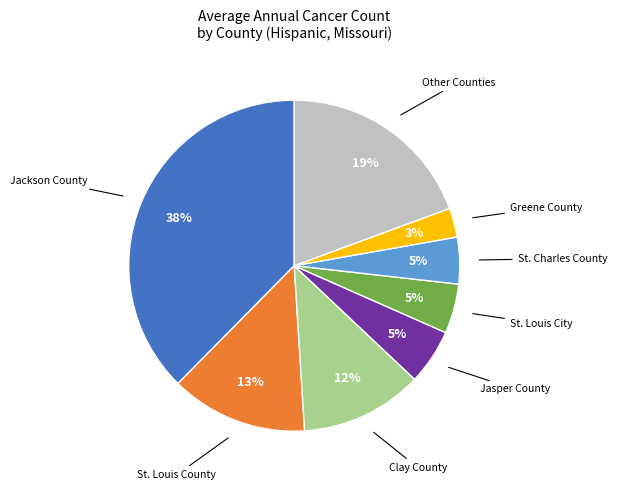

To the nearest percent, what is the difference between the largest and smallest slice percentages?

35%